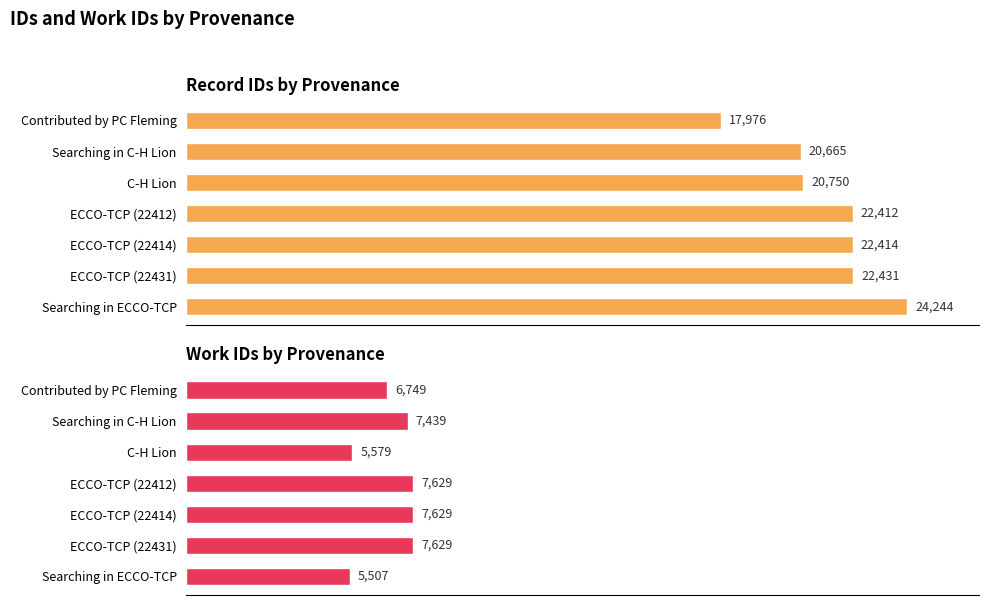

How many groups of bars are there?

7